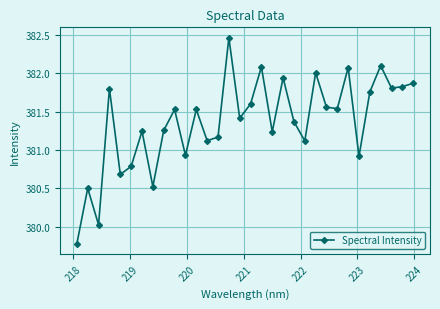

What is the smallest value displayed?

379.8